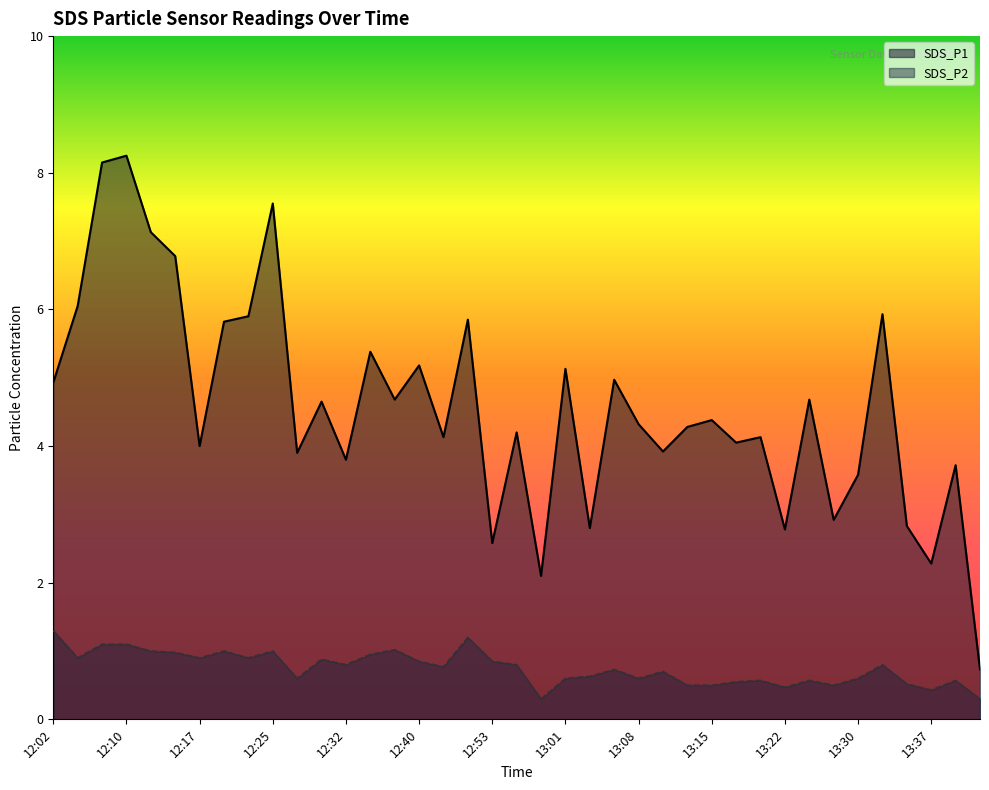

True or false: SDS_P1 and SDS_P2 intersect in this chart.

False